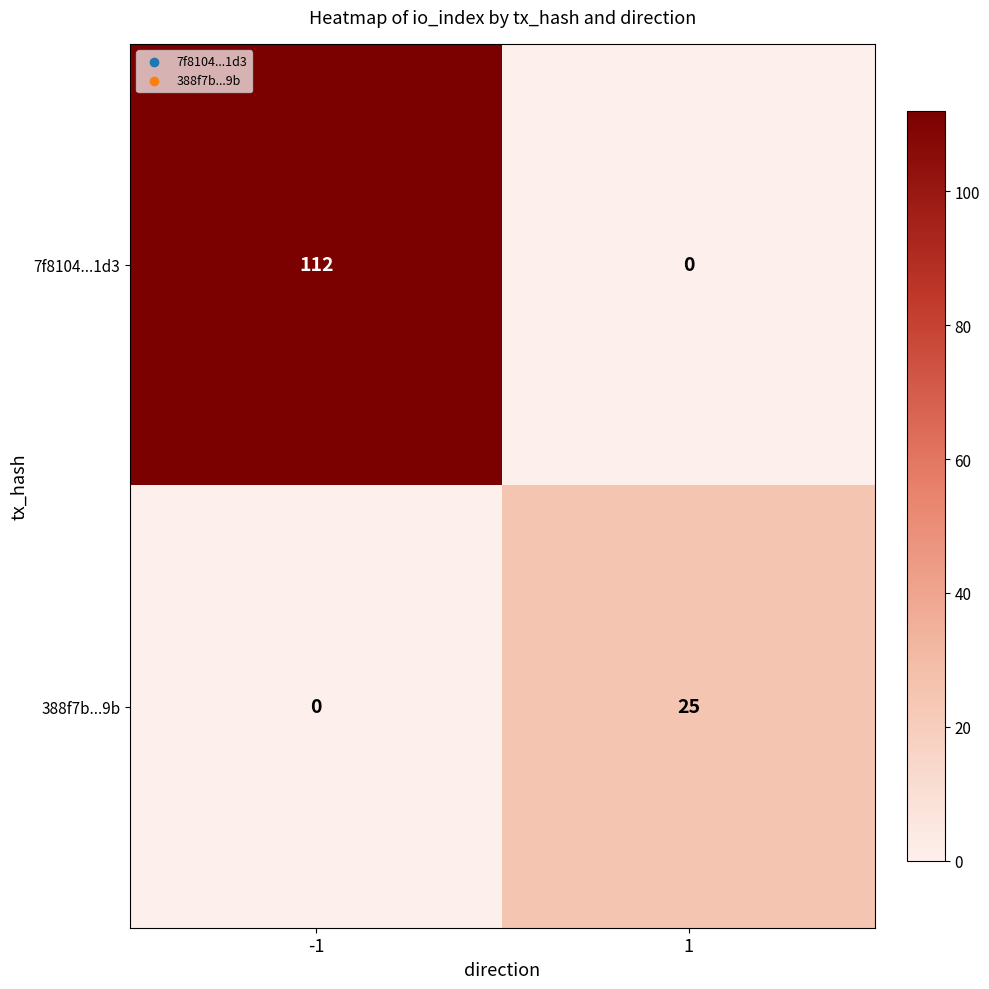

Reading left to right, extract all data points from this chart.

7f8104...1d3: -1=112	1=0
388f7b...9b: -1=0	1=25